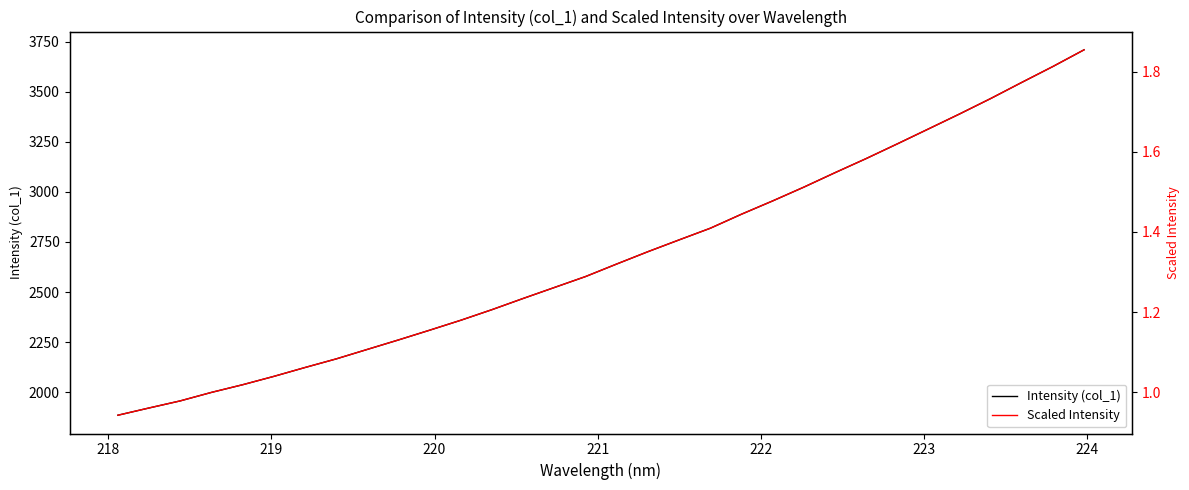

Rank the series by their maximum value, from highest to lowest.

Intensity (col_1), Scaled Intensity